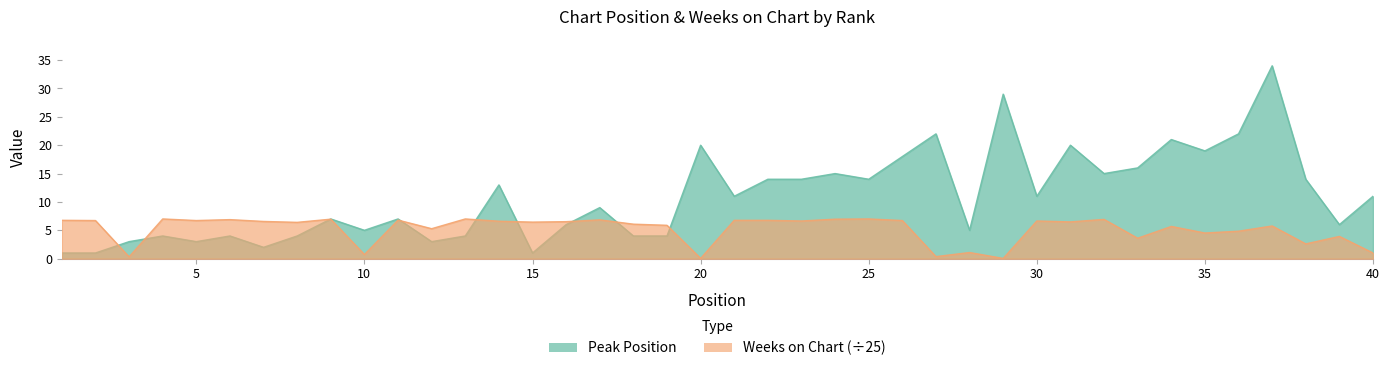

Where is the first local maximum for Peak Position?

4